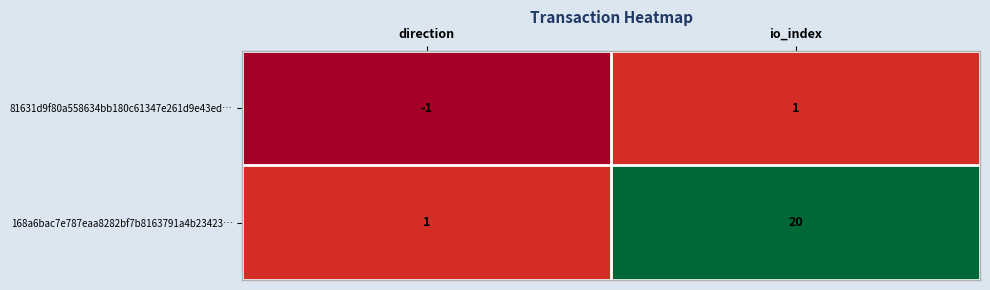

At which category does the chart reach its minimum across all series?

direction